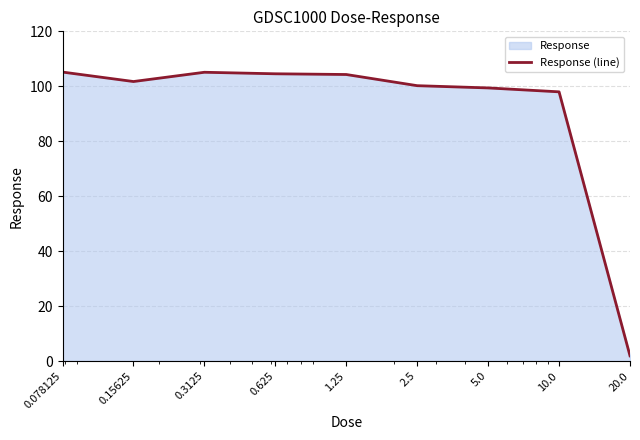

How many interior local peaks (higher than both neighbors) does the data have?

1